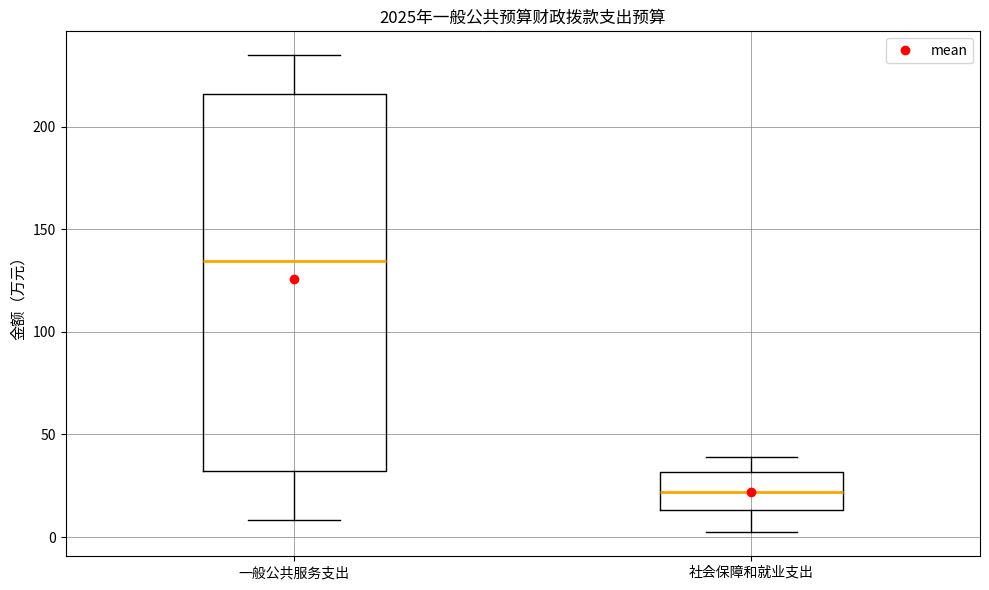

Where is the upper edge of the box for 一般公共服务支出 on the y-axis? The values are not printed on the chart, so give them approximately, as read against the axis.

215